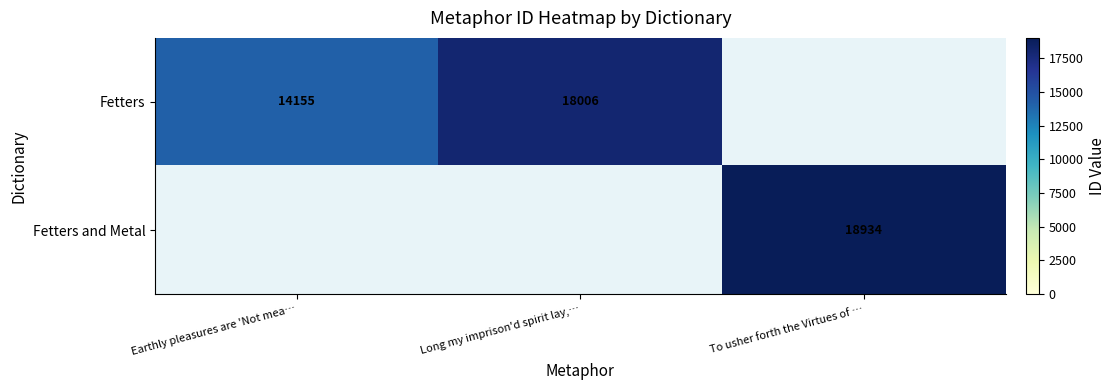

True or false: Fetters has a value of 28298 at Long my imprison'd spirit lay,….

False